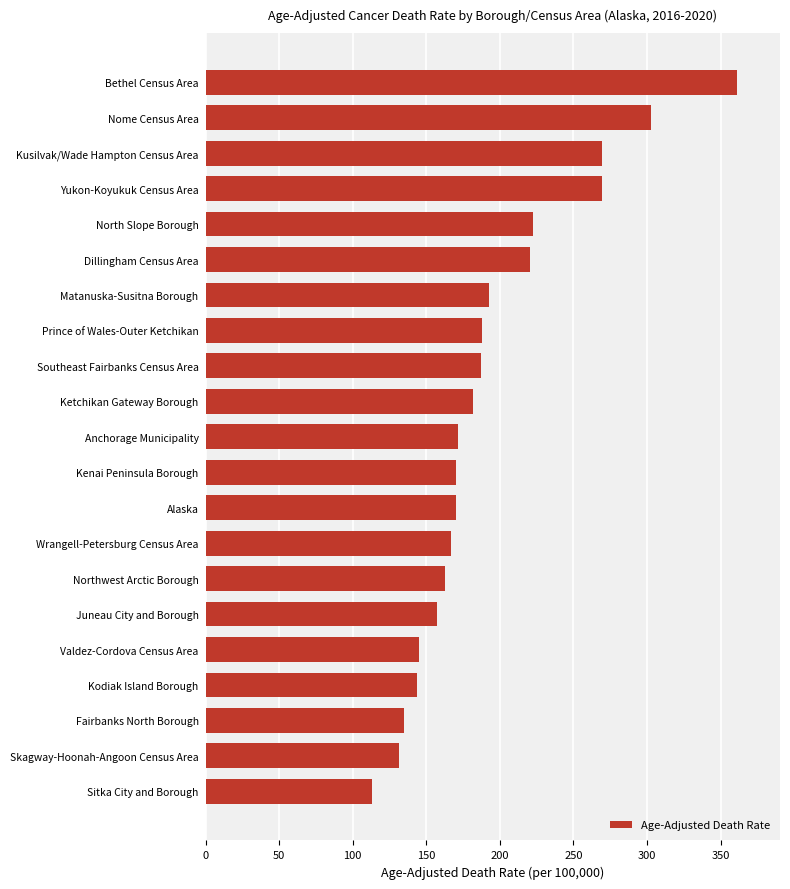

What is the difference between the maximum and minimum values?

248.4